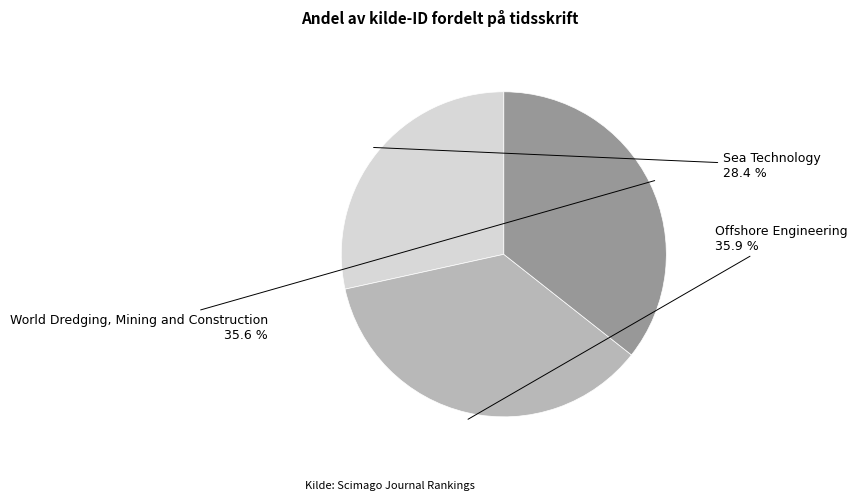

Between Sea Technology and World Dredging, Mining and Construction, which is larger?

World Dredging, Mining and Construction